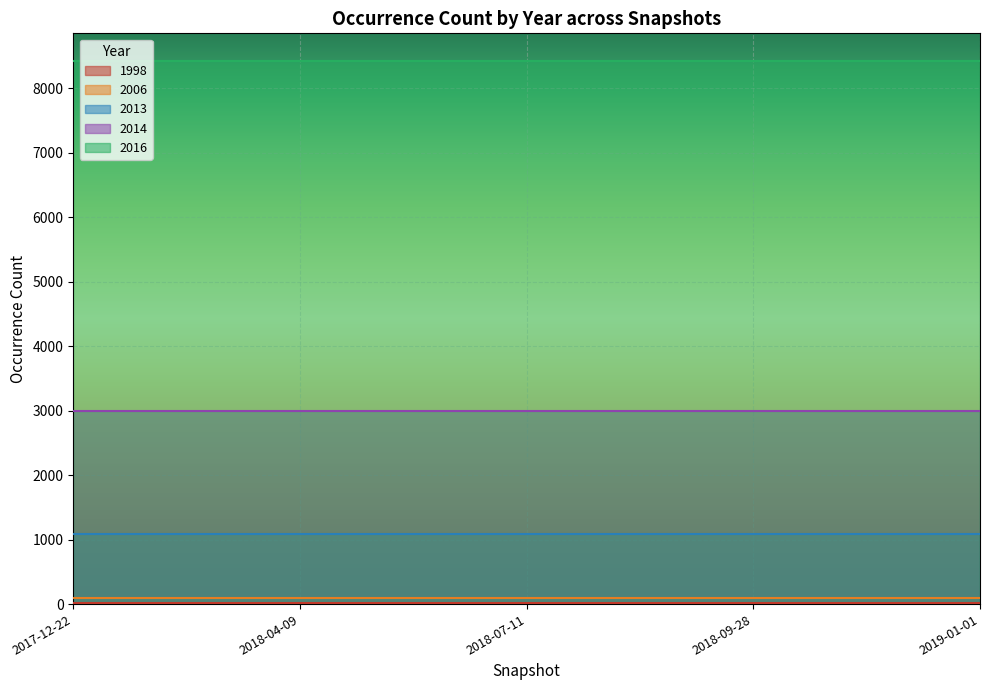

Between 2018-07-11 and 2018-09-28, which is larger?

2018-07-11